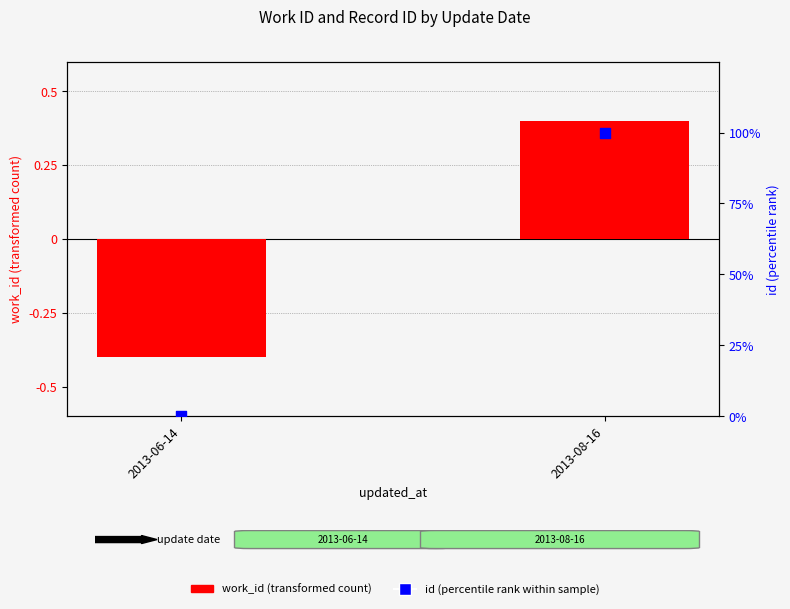

What is the total value across all series at 2013-08-16?

100.4